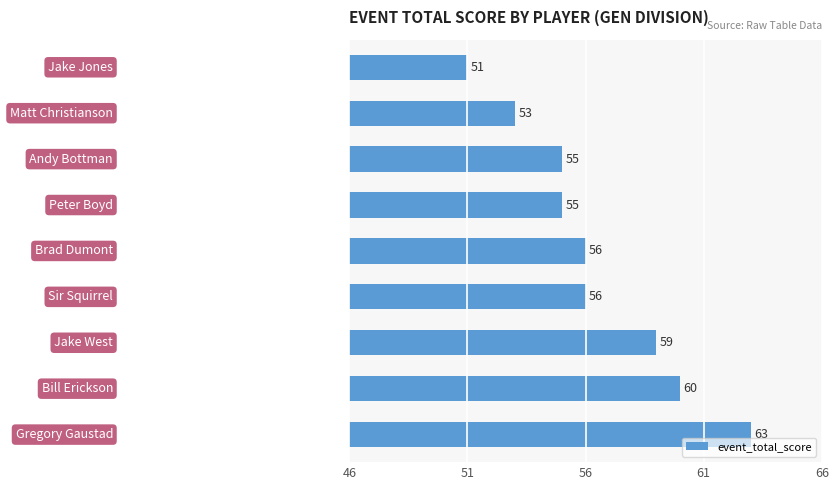

What is the sum of all values?

508